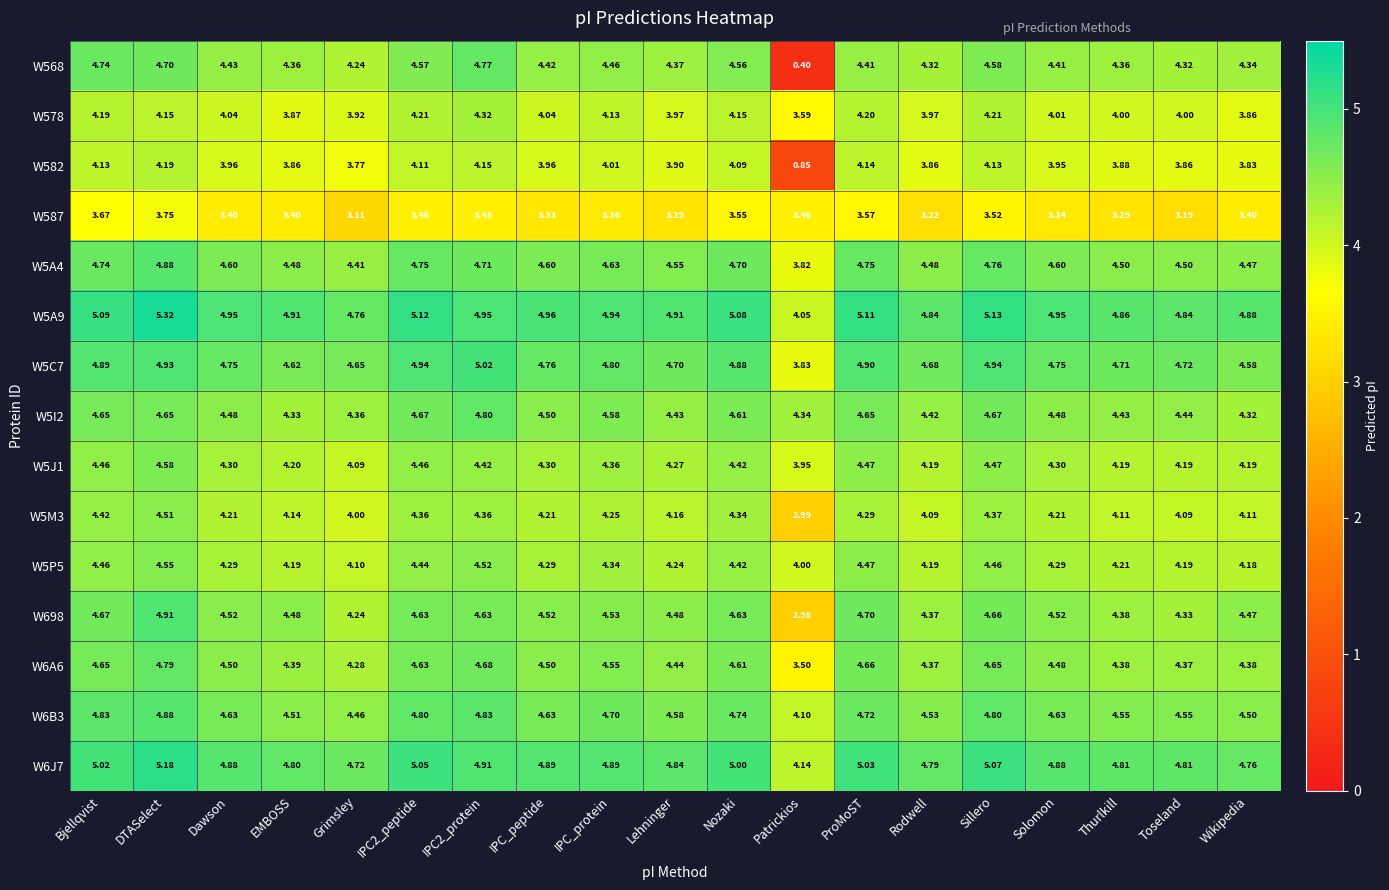

Is the value of W6B3 at DTASelect greater than the value of W582 at Thurlkill?

Yes